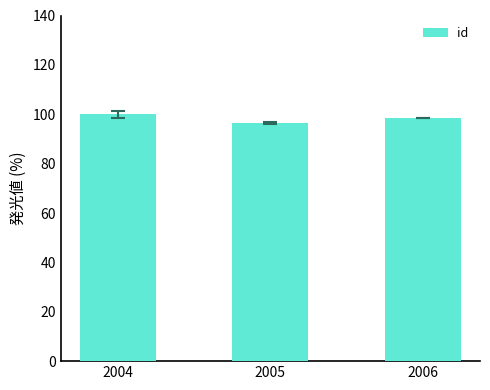

How many bars are there in total?

3